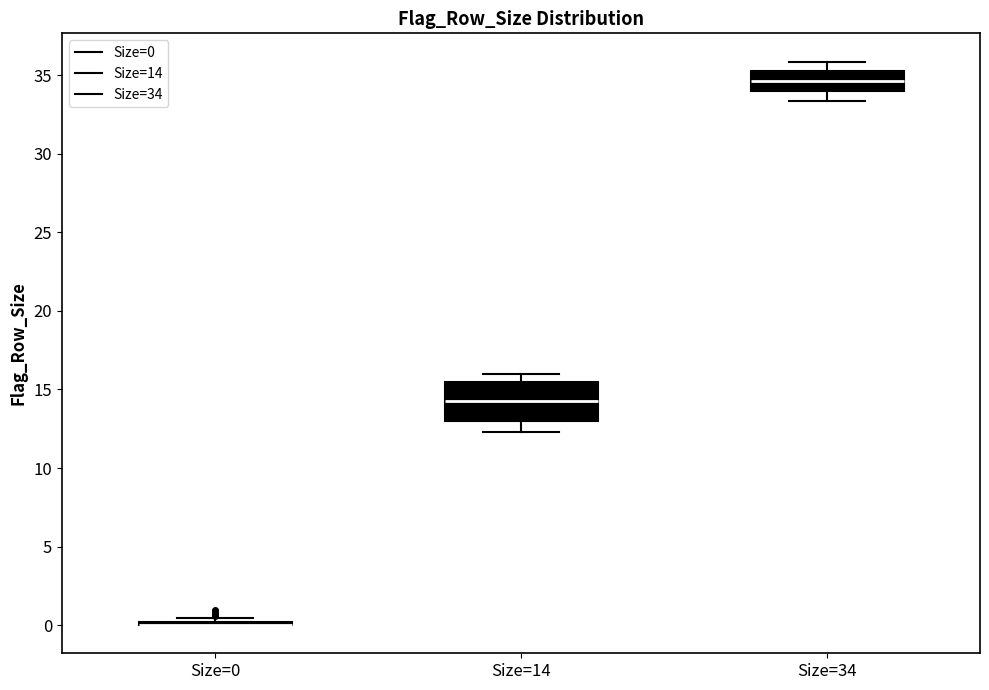

Reading left to right, read every box against the y-axis: the position of its median line, the range the box covers, and the ends of its whiskers. The values are not printed on the chart, so give them approximately, as read against the axis.

Size=0: box collapsed to a line at 0.0, whiskers 0.0 to 0.5
Size=14: median 14.0, box 13.0 to 15.5, whiskers 12.5 to 16.0
Size=34: median 34.5, box 34.0 to 35.5, whiskers 33.5 to 36.0